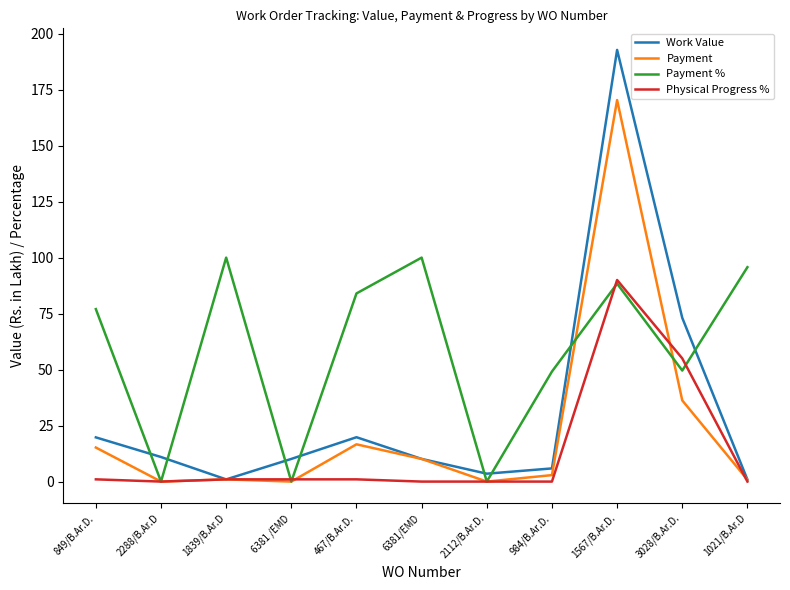

Which series has the largest total across all categories?

Payment %